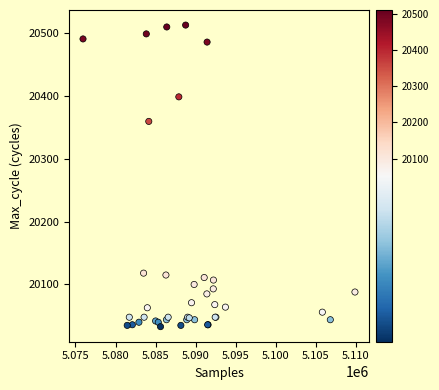

What Y value in the scatter plot is closest to 20272?

20359